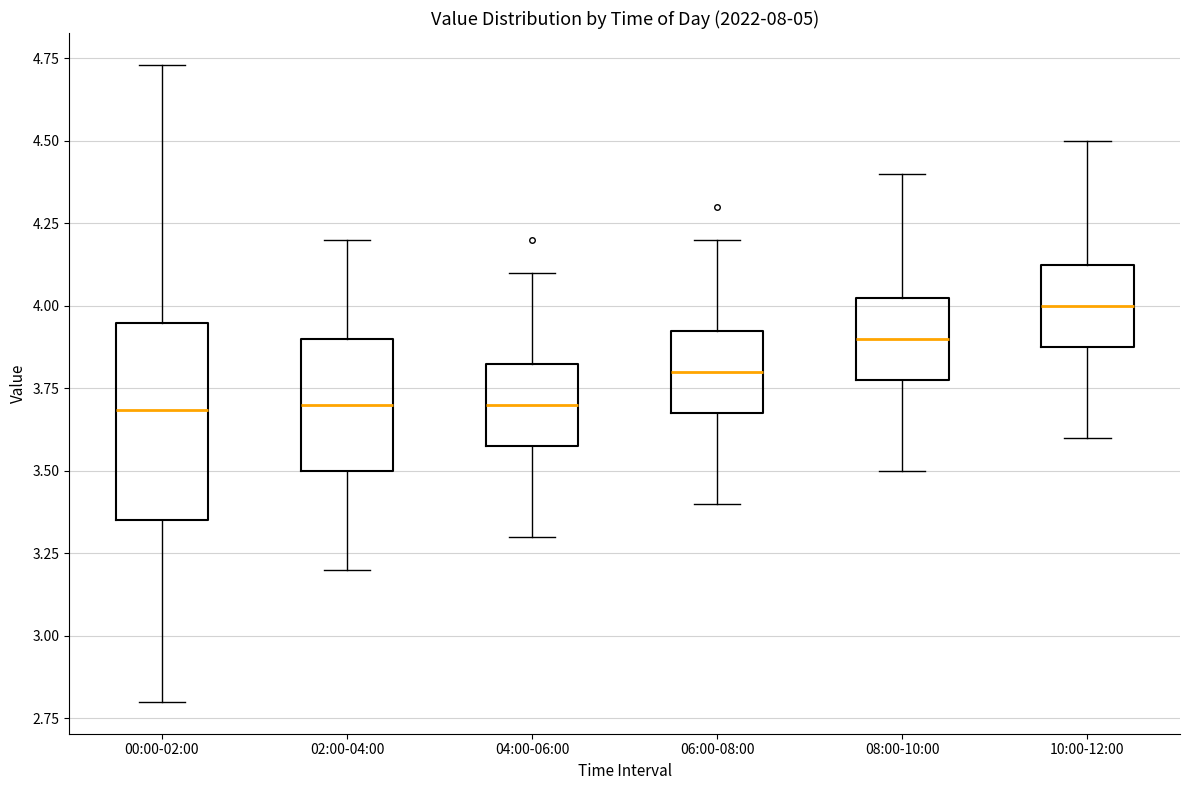

Reading left to right, transcribe this box plot: for each box, give where its median line is, the range the box spans, and where its two whiskers end, as read against the y-axis. The values are not printed on the chart, so give them approximately, as read against the axis.

00:00-02:00: median 3.70, box 3.35 to 3.95, whiskers 2.80 to 4.75
02:00-04:00: median 3.70, box 3.50 to 3.90, whiskers 3.20 to 4.20
04:00-06:00: median 3.70, box 3.60 to 3.85, whiskers 3.30 to 4.10
06:00-08:00: median 3.80, box 3.70 to 3.95, whiskers 3.40 to 4.20
08:00-10:00: median 3.90, box 3.80 to 4.05, whiskers 3.50 to 4.40
10:00-12:00: median 4.00, box 3.90 to 4.15, whiskers 3.60 to 4.50